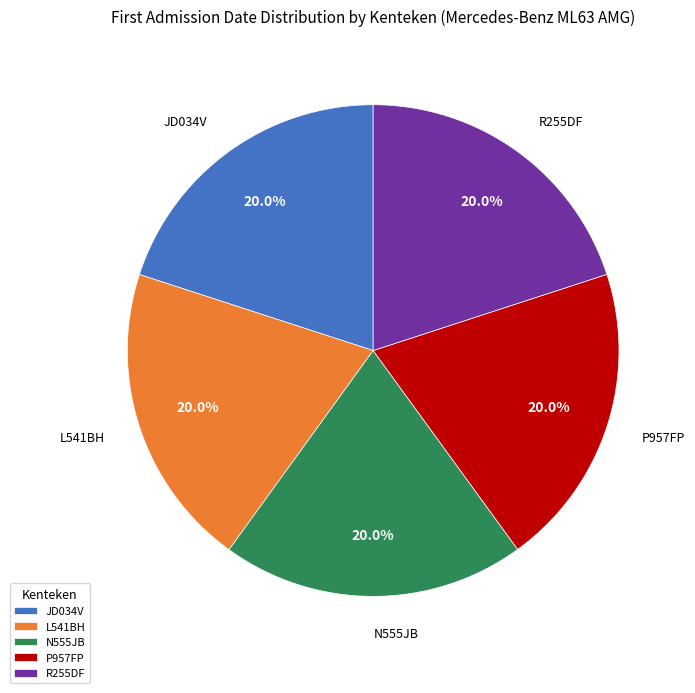

Combined, what portion of the pie is P957FP and N555JB?

40.0%